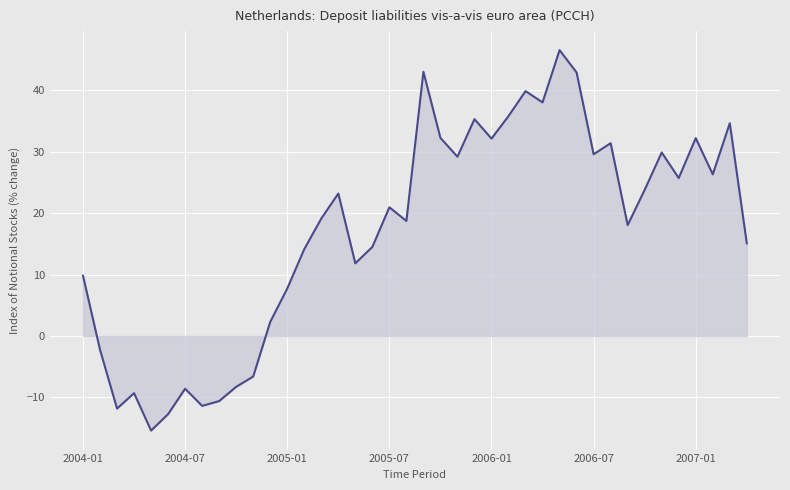

What is the difference between the maximum and minimum values?

61.9